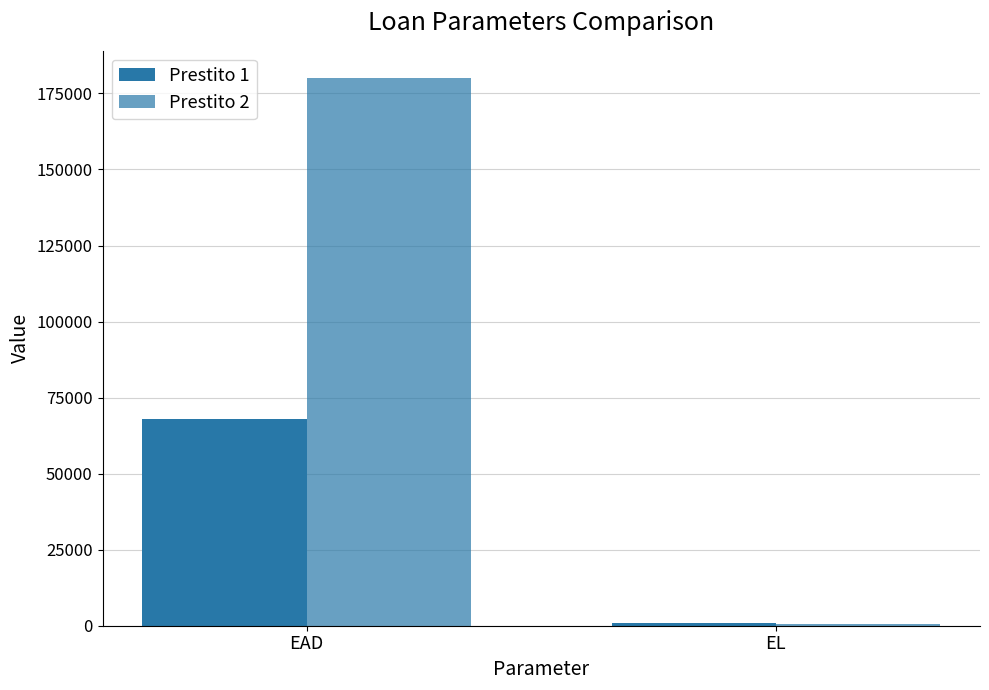

Is it true that Prestito 1 equals 68000.0 at EAD?

True